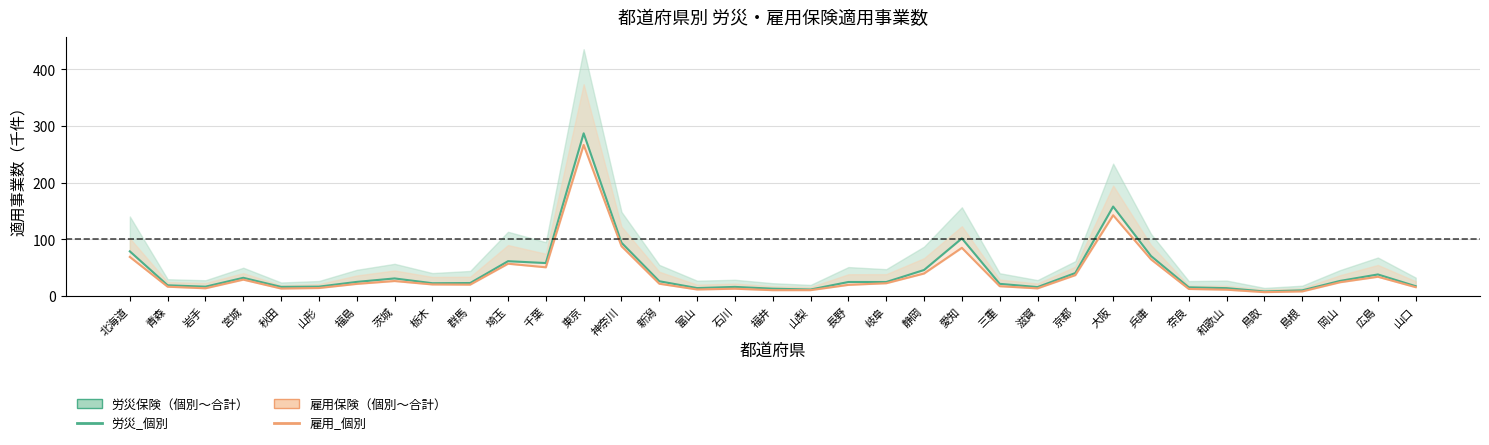

Rank the series at 山梨 from lowest to highest value.

雇用_個別, 労災_個別